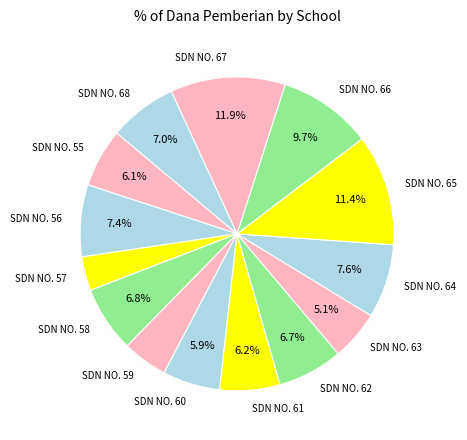

How many segments does this pie chart have?

14